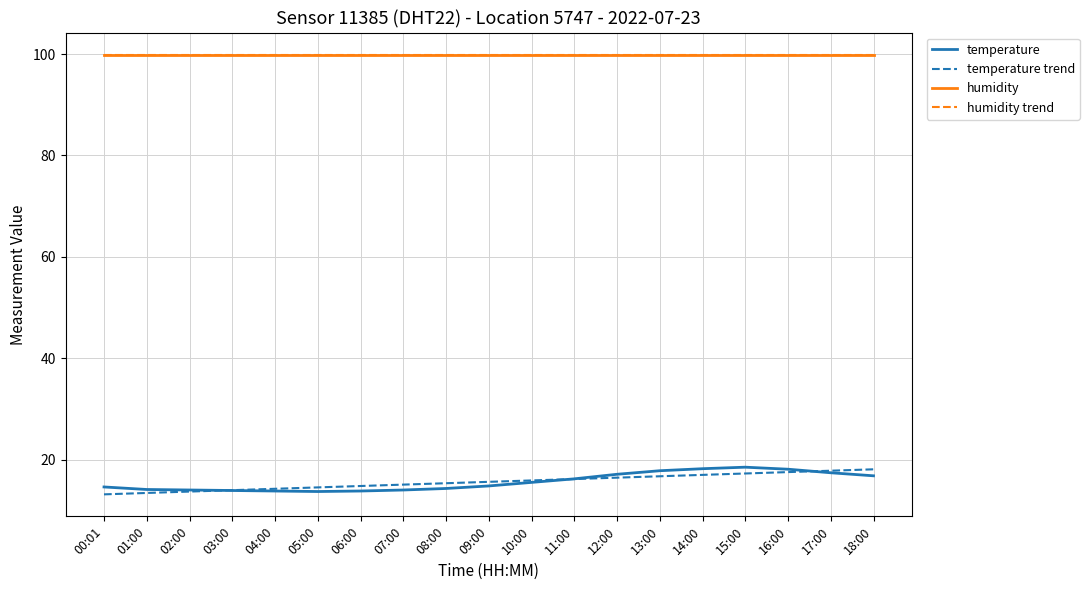

What is the total value across all series at 05:00?

228.0